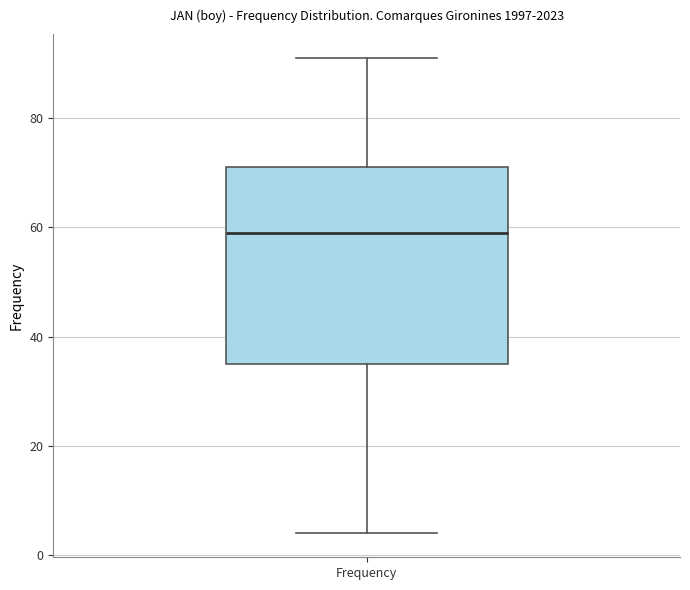

Where is the upper edge of the box for Frequency on the y-axis? The values are not printed on the chart, so give them approximately, as read against the axis.

72